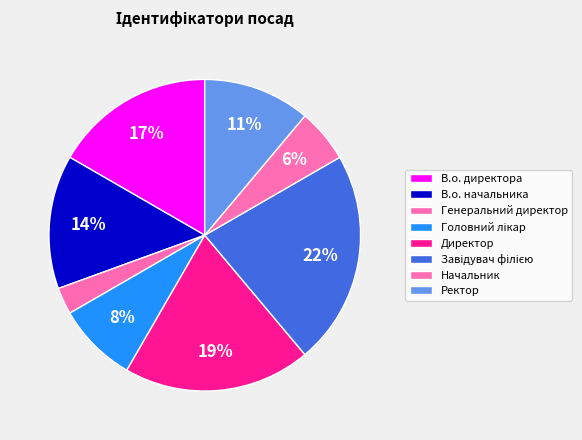

What percentage do Начальник and Директор together represent?

25.0%